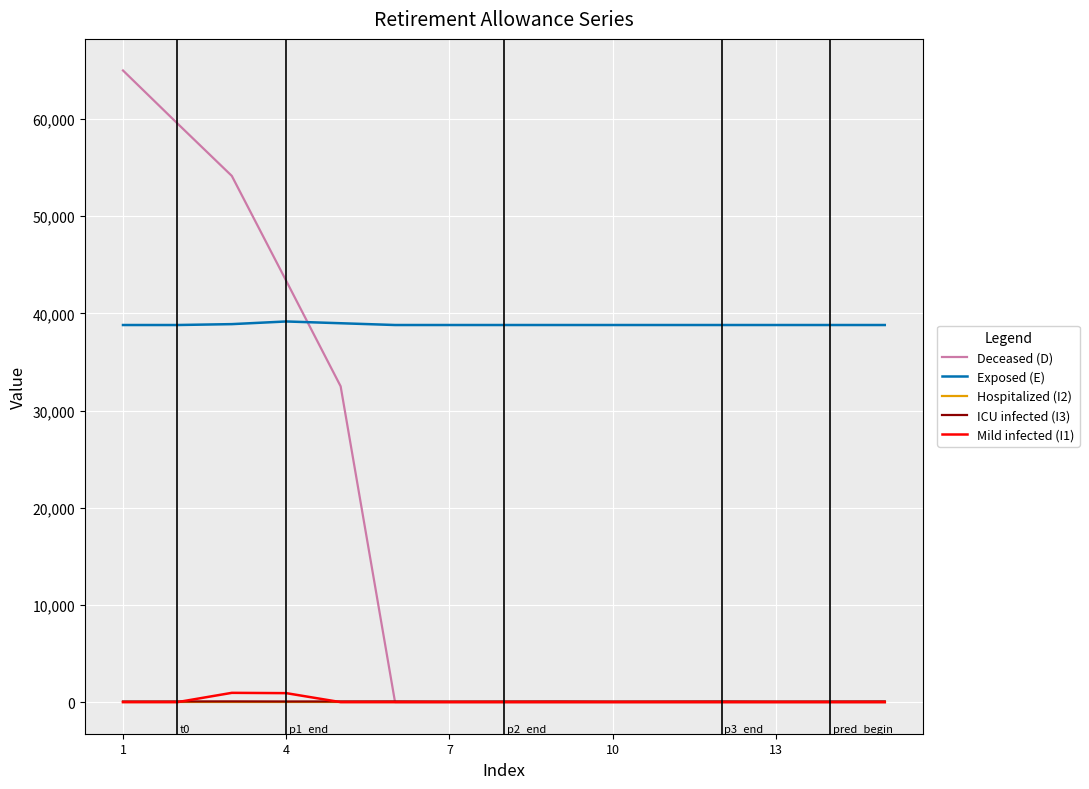

What is the maximum value shown in the chart?

65000.0